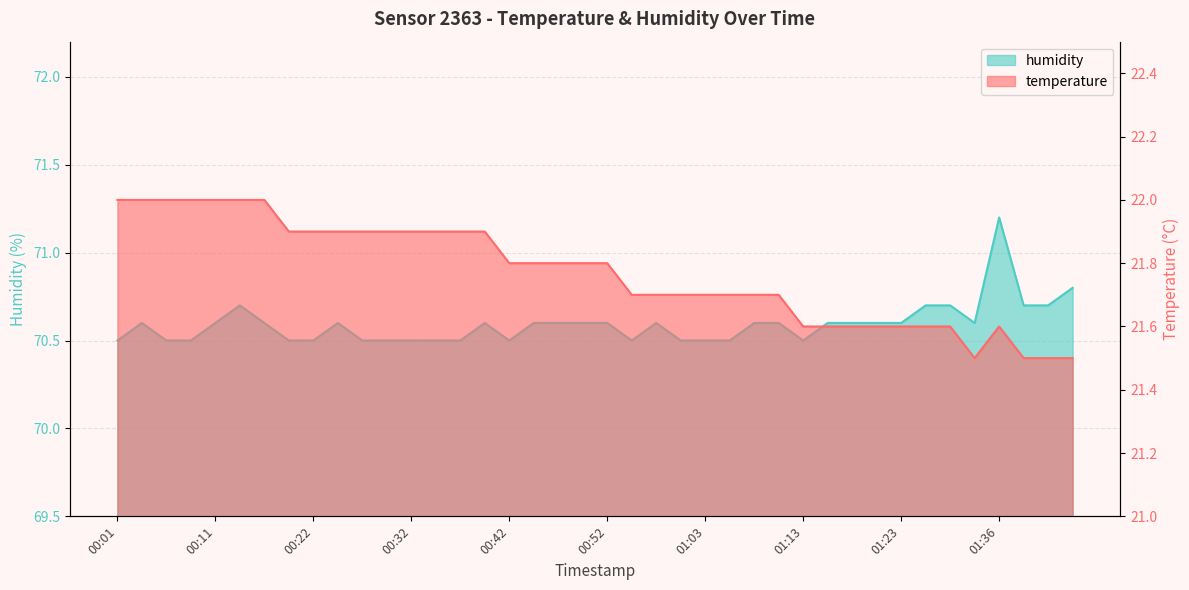

How many lines are shown in the chart?

2